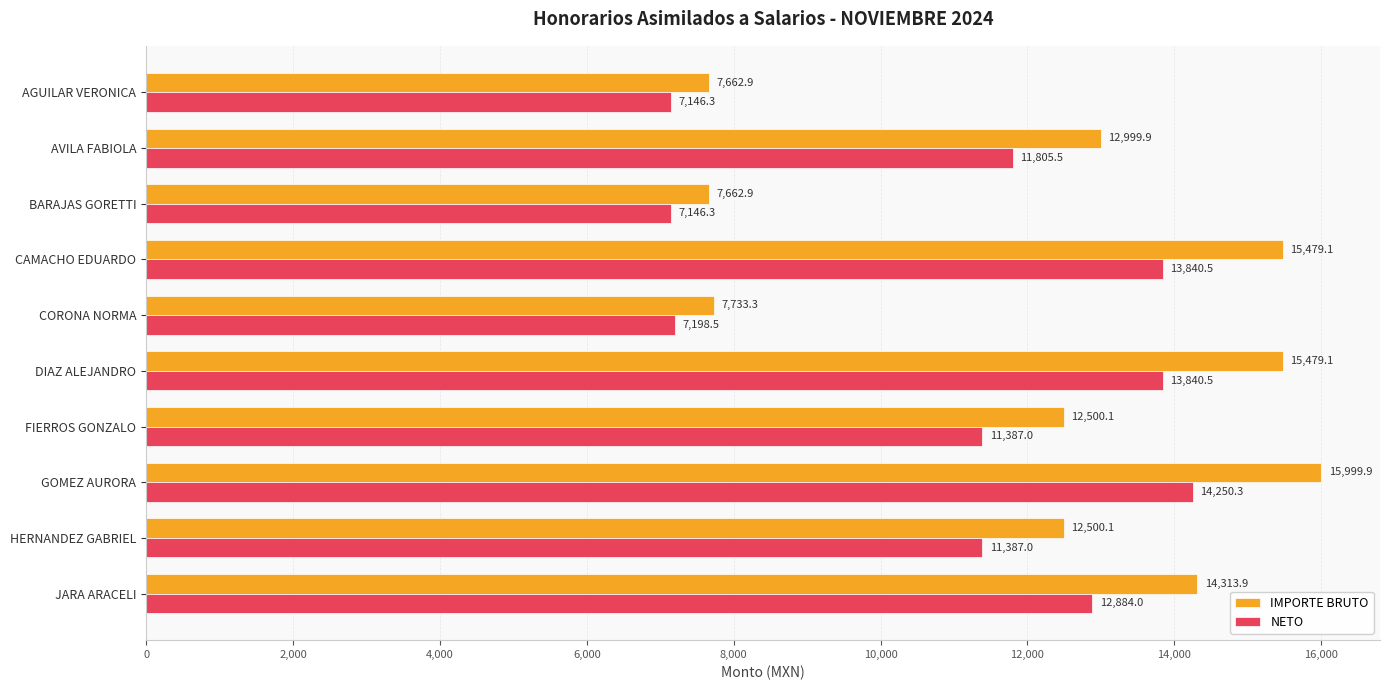

How many data points in IMPORTE BRUTO are above 12999?

5